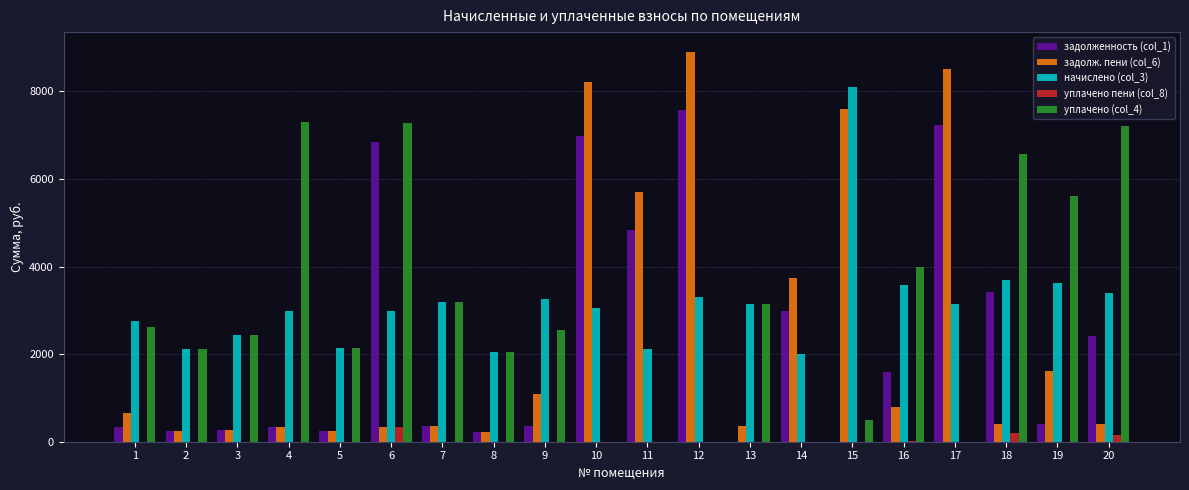

What is the spread (max minus min) of values at 18?

6349.3